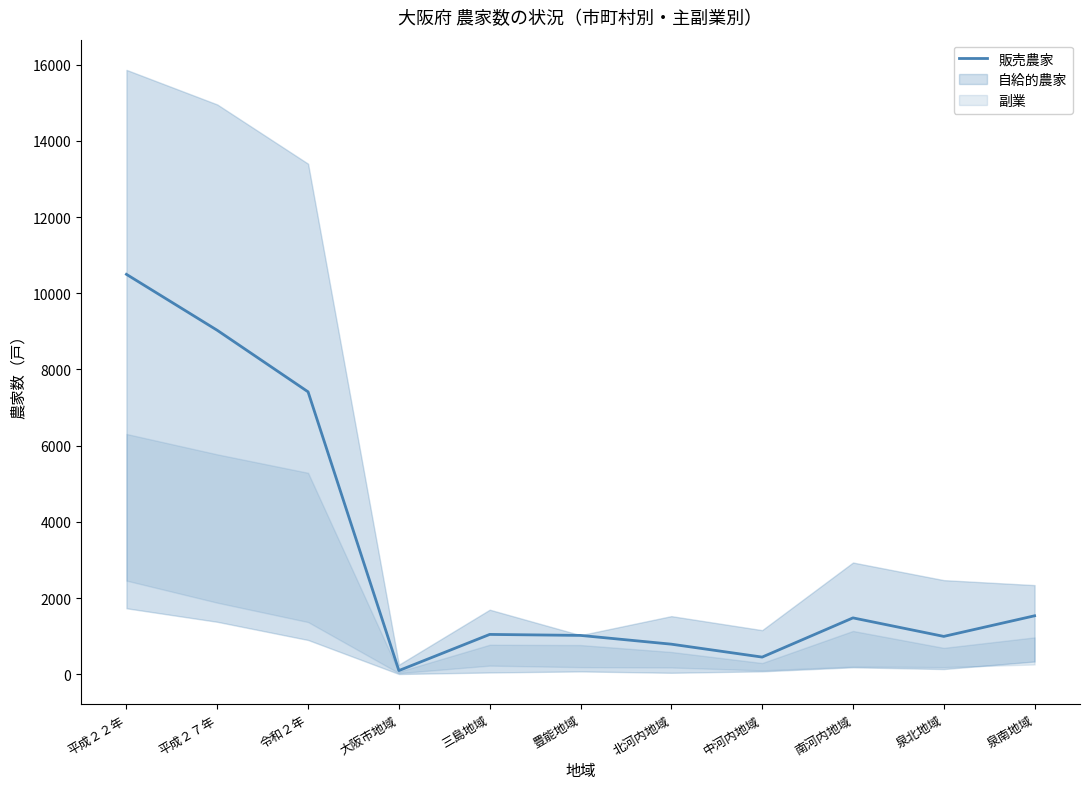

What is the greatest value displayed?

10497